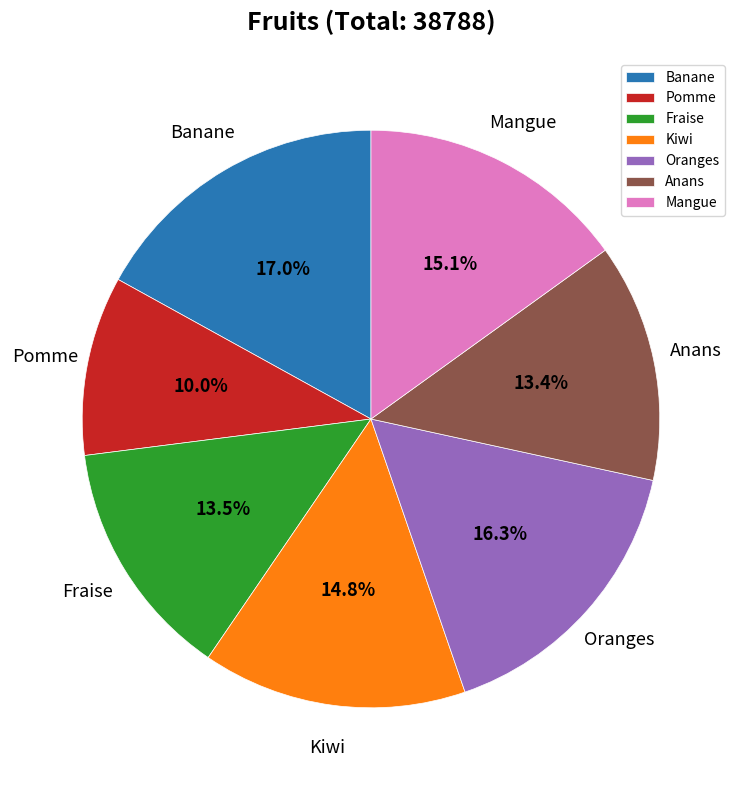

Does Banane represent more than half of the total?

No